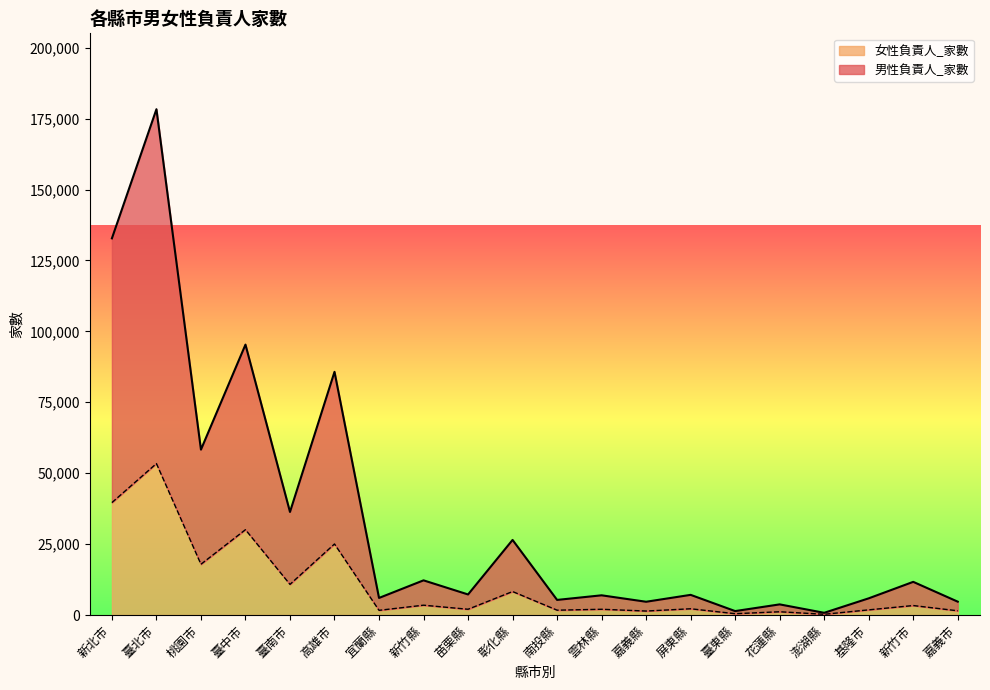

What is the label of the 2nd point from the right?

新竹市